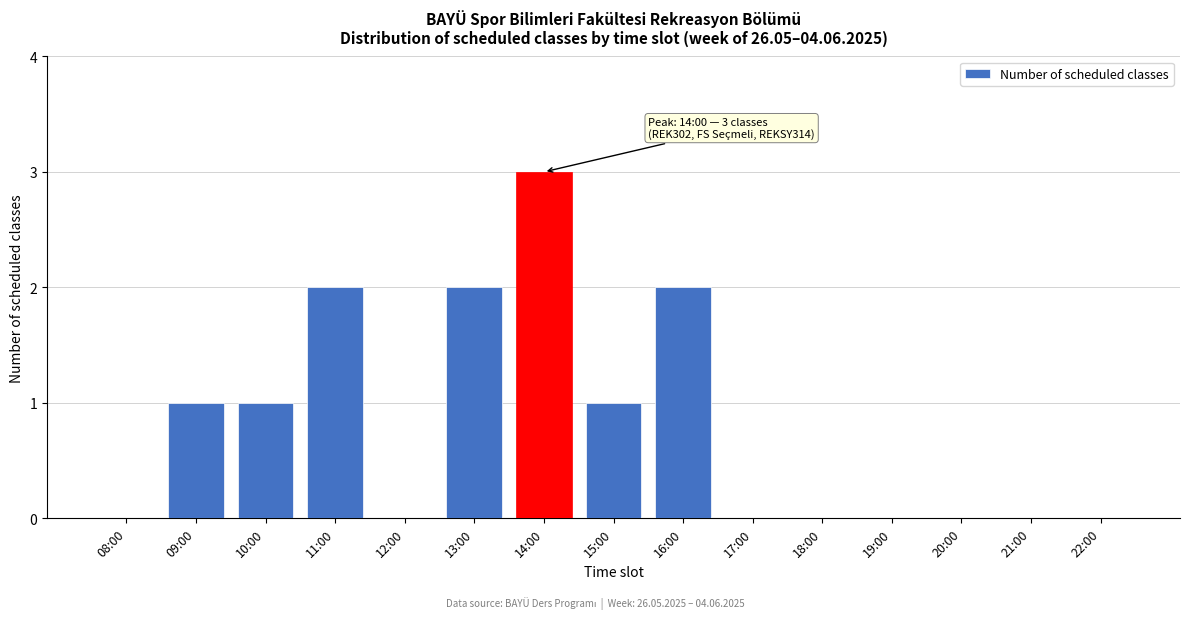

Reading left to right, transcribe all the data shown in this chart.

08:00=0	09:00=1	10:00=1	11:00=2	12:00=0	13:00=2	14:00=3	15:00=1	16:00=2	17:00=0	18:00=0	19:00=0	20:00=0	21:00=0	22:00=0